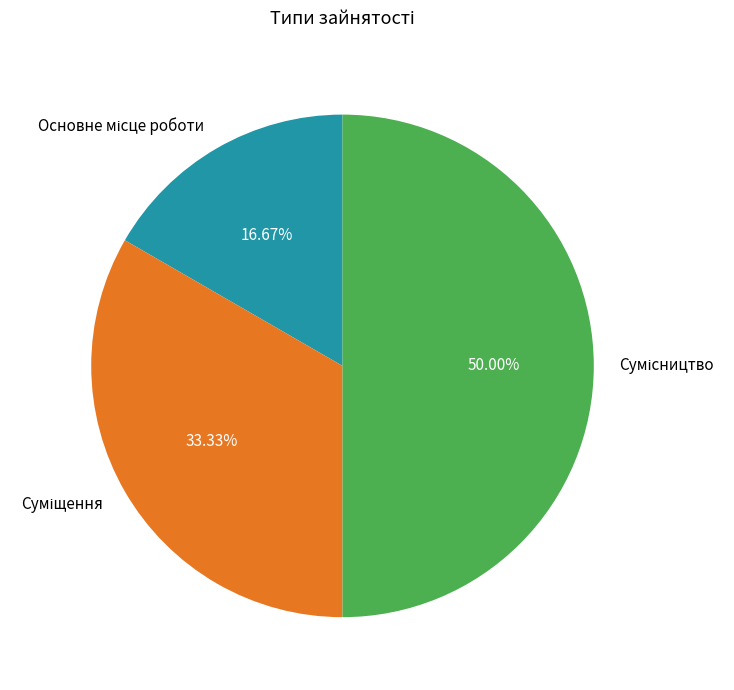

Which slice is the largest?

Сумісництво